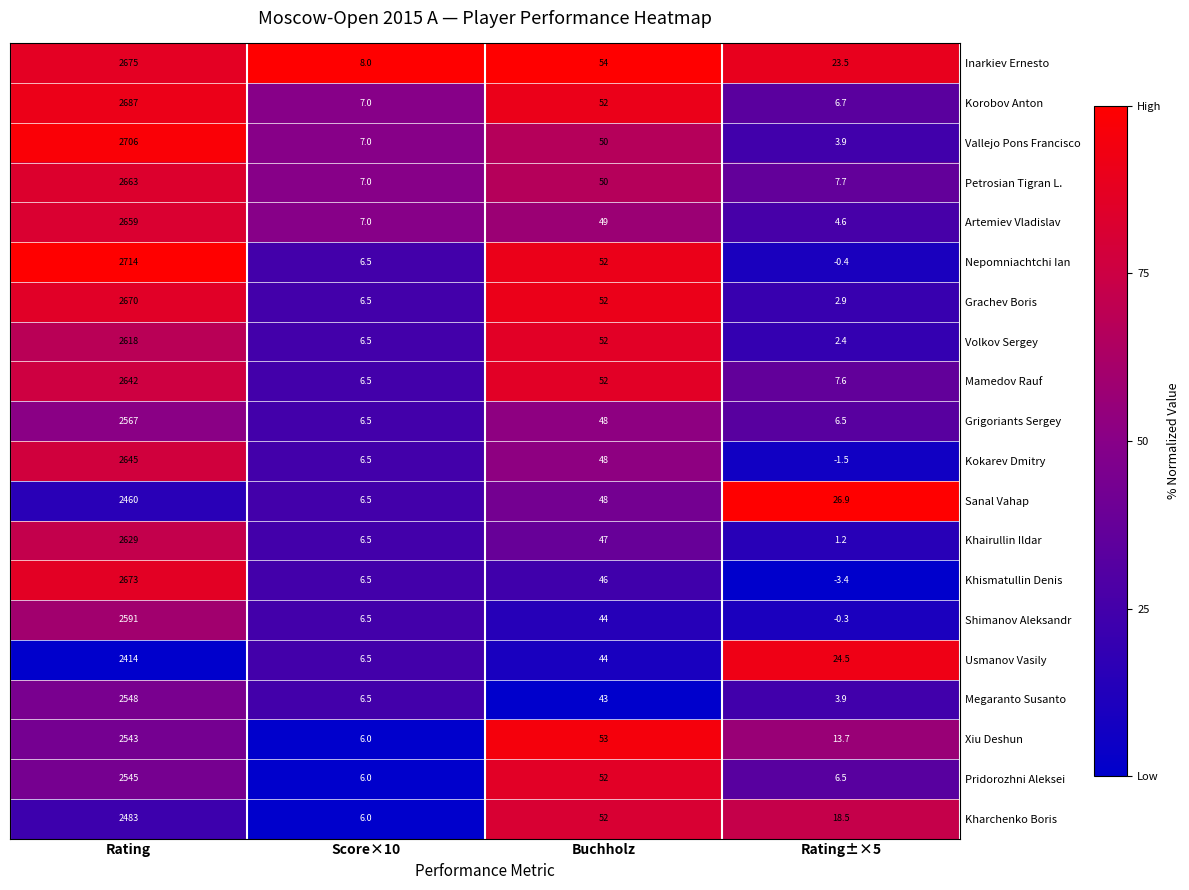

Is it true that Volkov Sergey equals 87.8 at Buchholz?

False